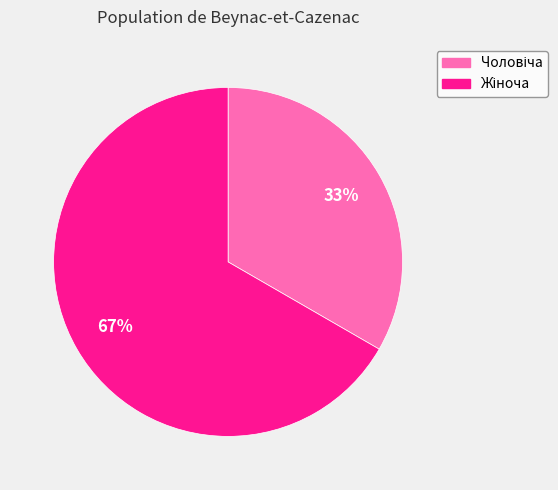

Is there any slice that represents more than half of the pie?

Yes